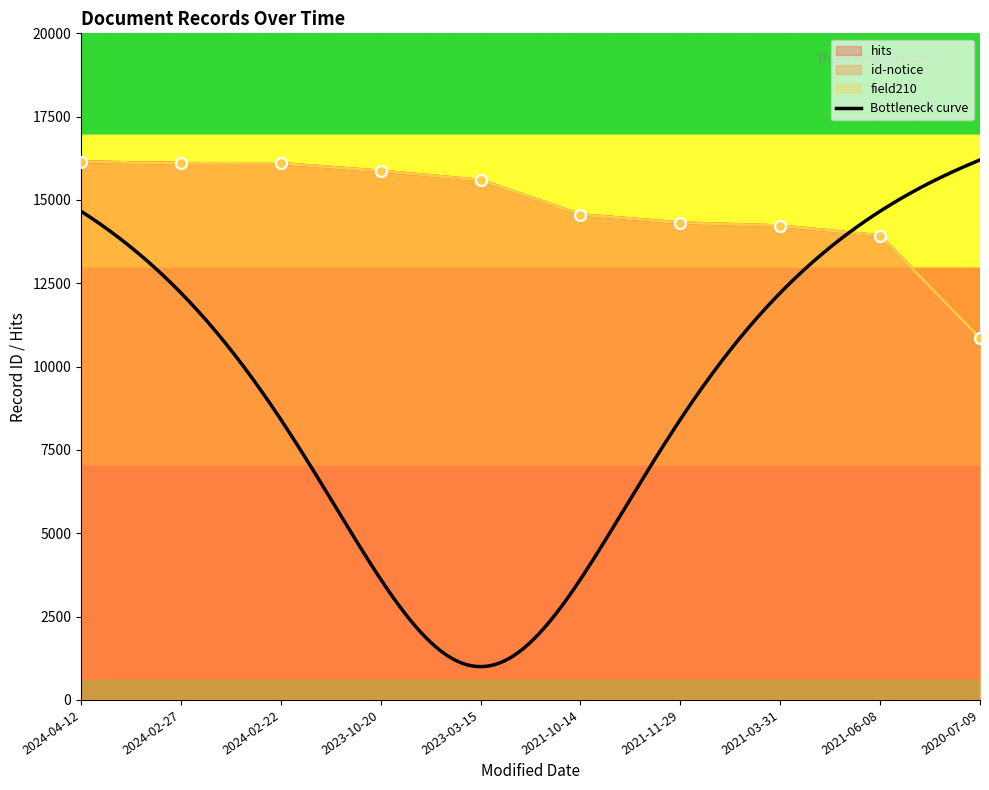

Is the value of id-notice at 2021-11-29 greater than the value of hits at 2020-07-09?

Yes